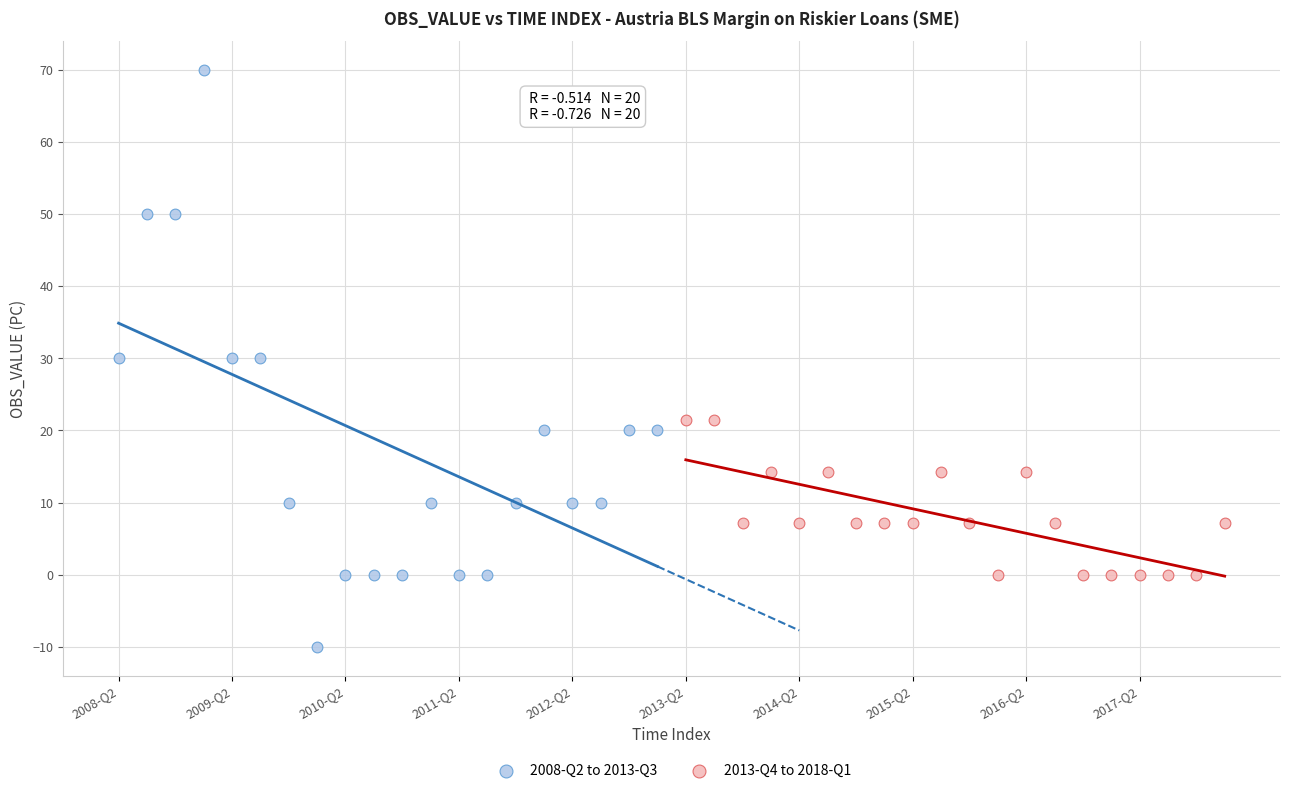

Which series reaches the maximum Y coordinate?

2008-Q2 to 2013-Q3